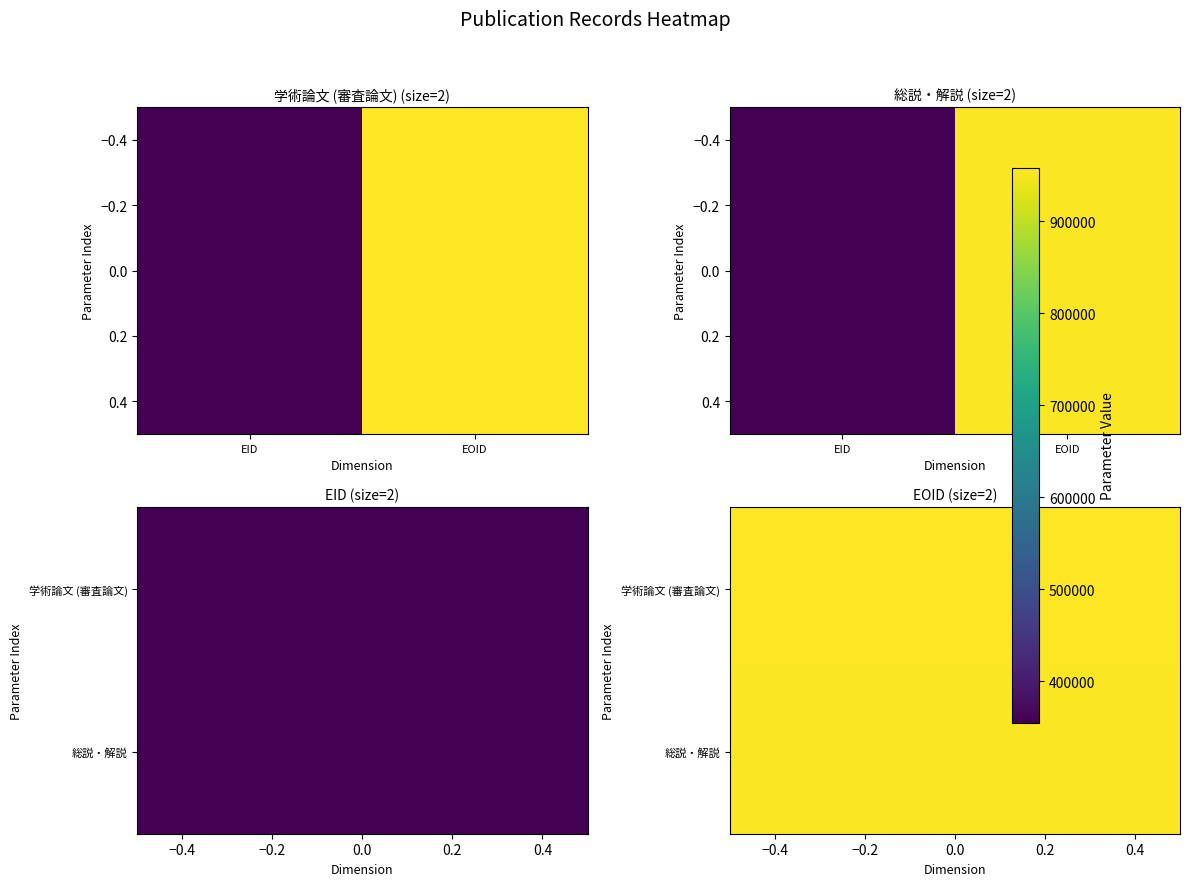

Reading right to left, extract all data points from this chart.

EOID=953013	EID=354683